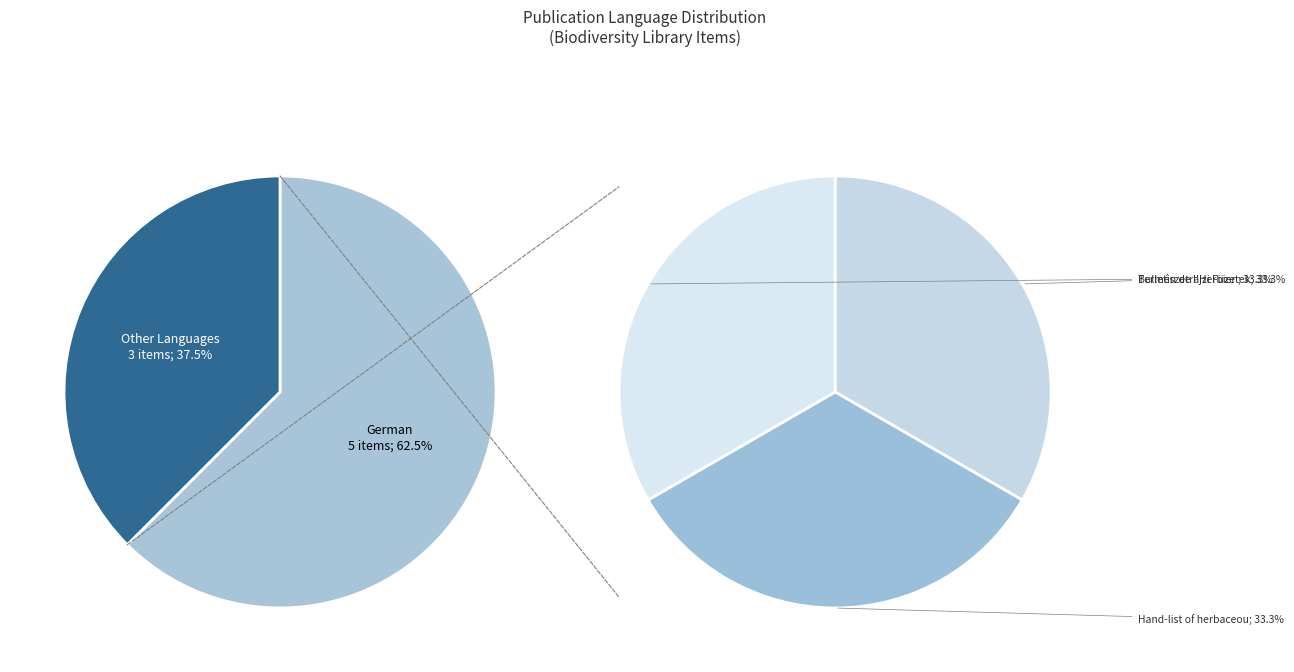

True or false: Neue untersuchungen accounts for 13% of the total.

True